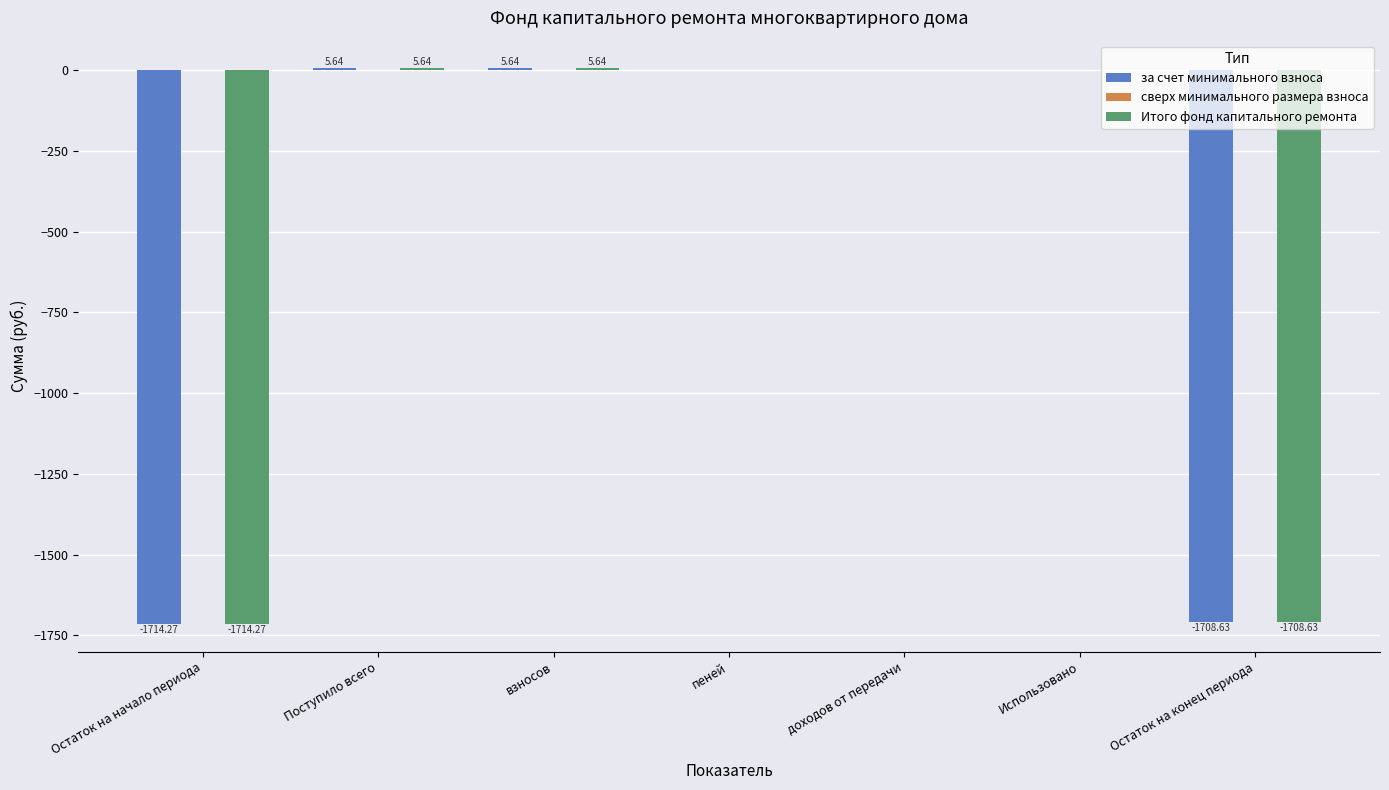

What is the total value across all series at взносов?

11.3